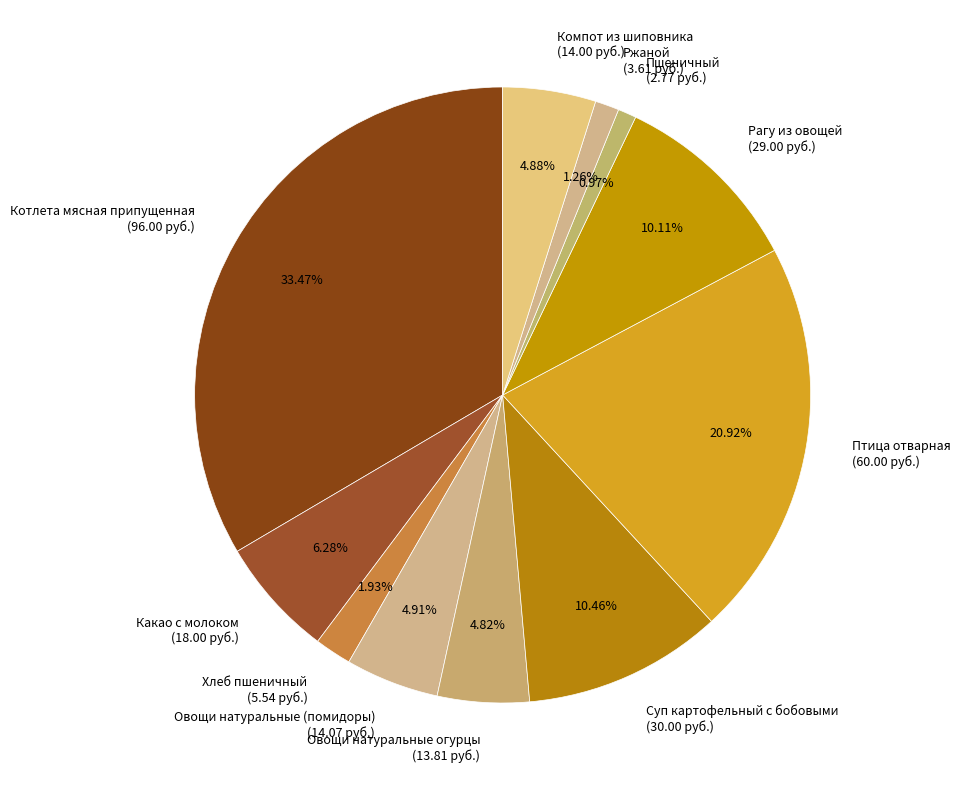

Approximately how many times larger is the value at Овощи натуральные огурцы (13.81 руб.) compared to Овощи натуральные (помидоры) (14.07 руб.)?

1.0